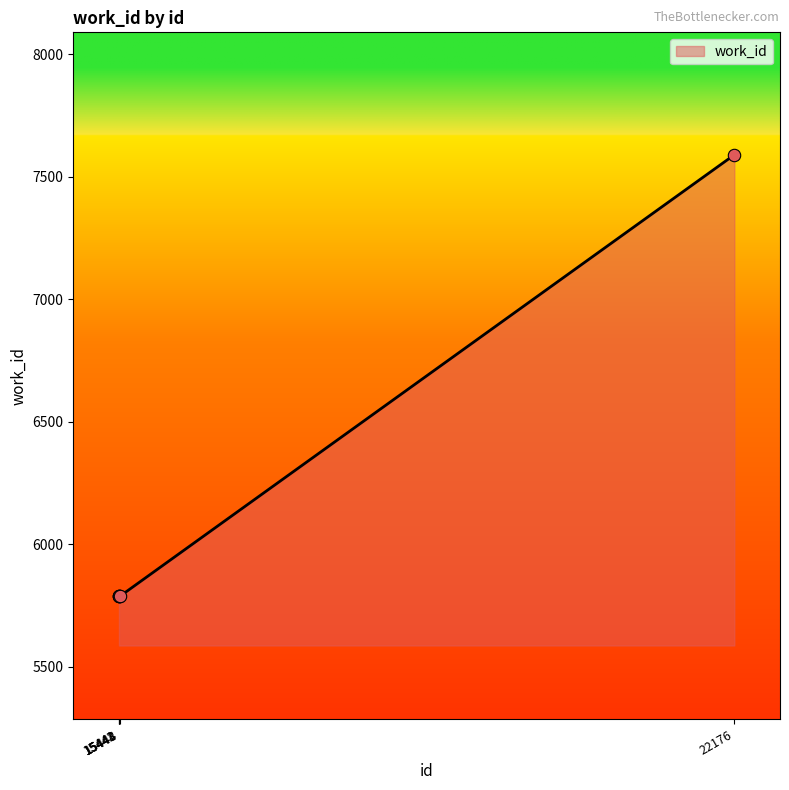

Between 15444 and 22176, which is larger?

22176